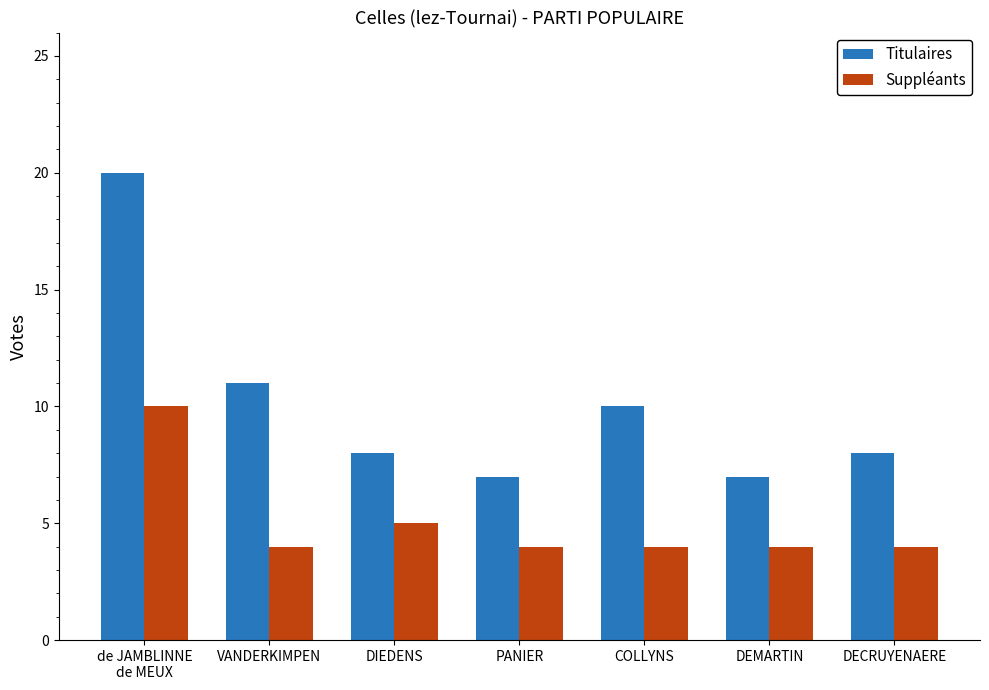

What is the label of the 2nd bar from the left?

VANDERKIMPEN